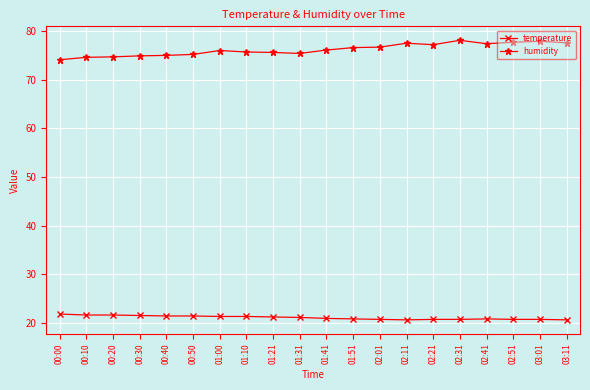

At 00:40, list the series in order from largest to smallest.

humidity, temperature